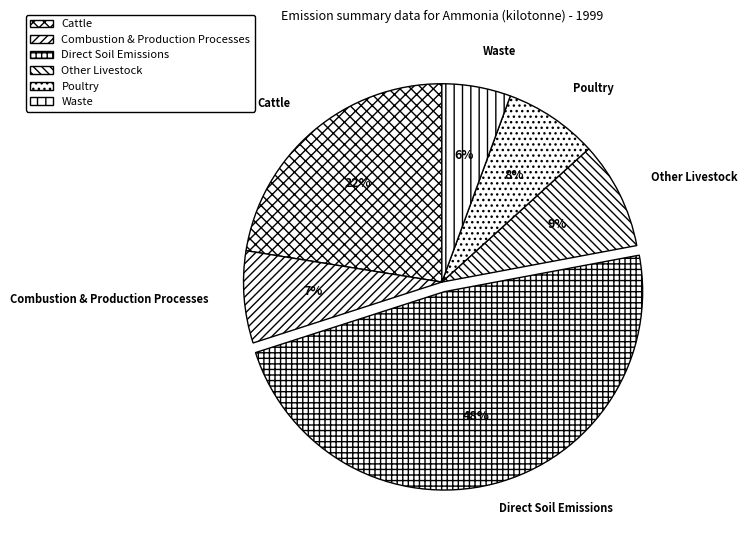

Which slice is the largest?

Direct Soil Emissions